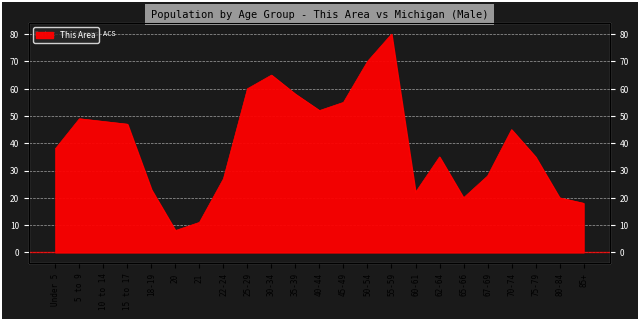

How many lines are shown in the chart?

1